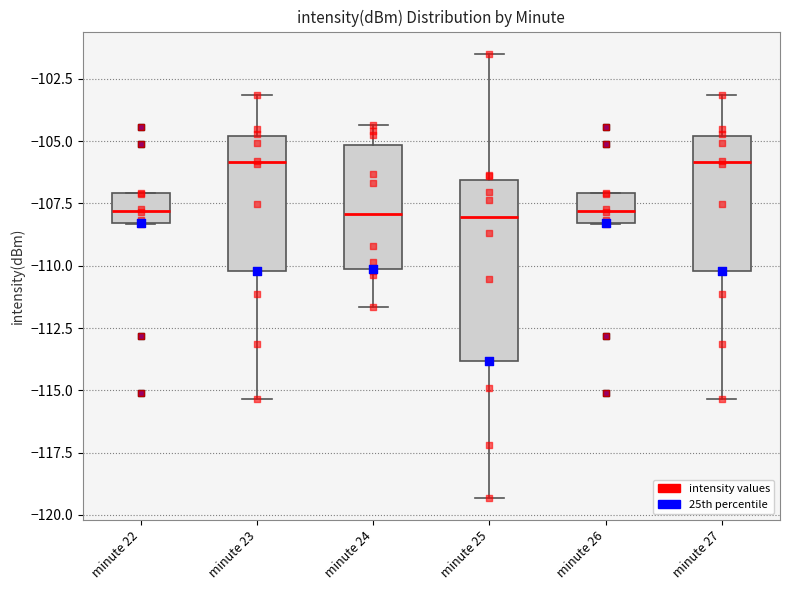

Reading left to right, transcribe this box plot: for each box, give where its median line is, the range the box spans, and where its two whiskers end, as read against the y-axis. The values are not printed on the chart, so give them approximately, as read against the axis.

minute 22: median -108.0, box -108.5 to -107.0, whiskers -108.5 to -107.0
minute 23: median -106.0, box -110.0 to -105.0, whiskers -115.5 to -103.0
minute 24: median -108.0, box -110.0 to -105.0, whiskers -111.5 to -104.5
minute 25: median -108.0, box -114.0 to -106.5, whiskers -119.5 to -101.5
minute 26: median -108.0, box -108.5 to -107.0, whiskers -108.5 to -107.0
minute 27: median -106.0, box -110.0 to -105.0, whiskers -115.5 to -103.0